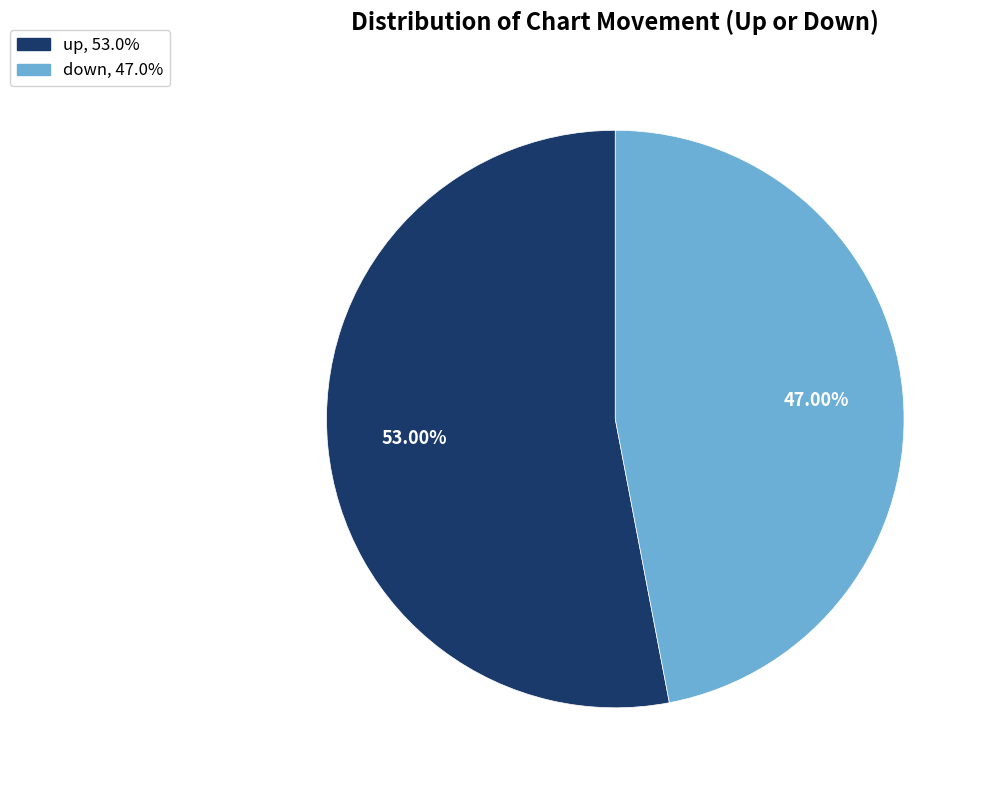

How many segments does this pie chart have?

2